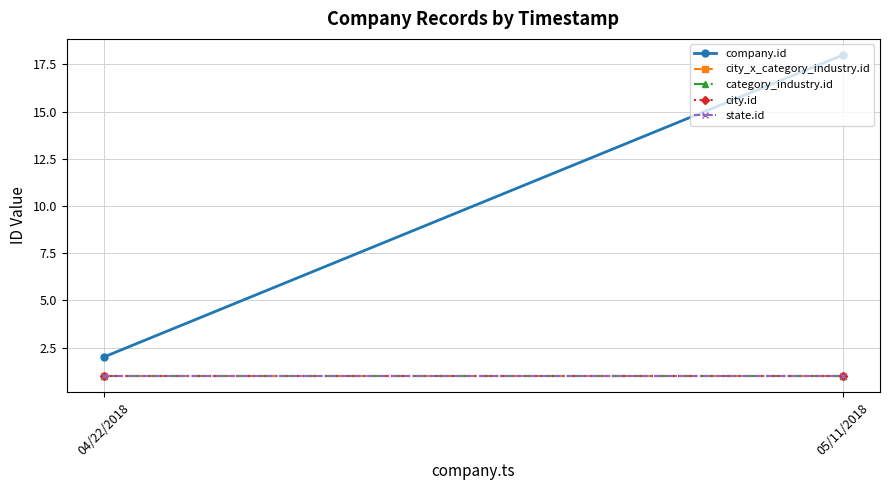

Rank the series at 04/22/2018 from lowest to highest value.

city_x_category_industry.id, category_industry.id, city.id, state.id, company.id